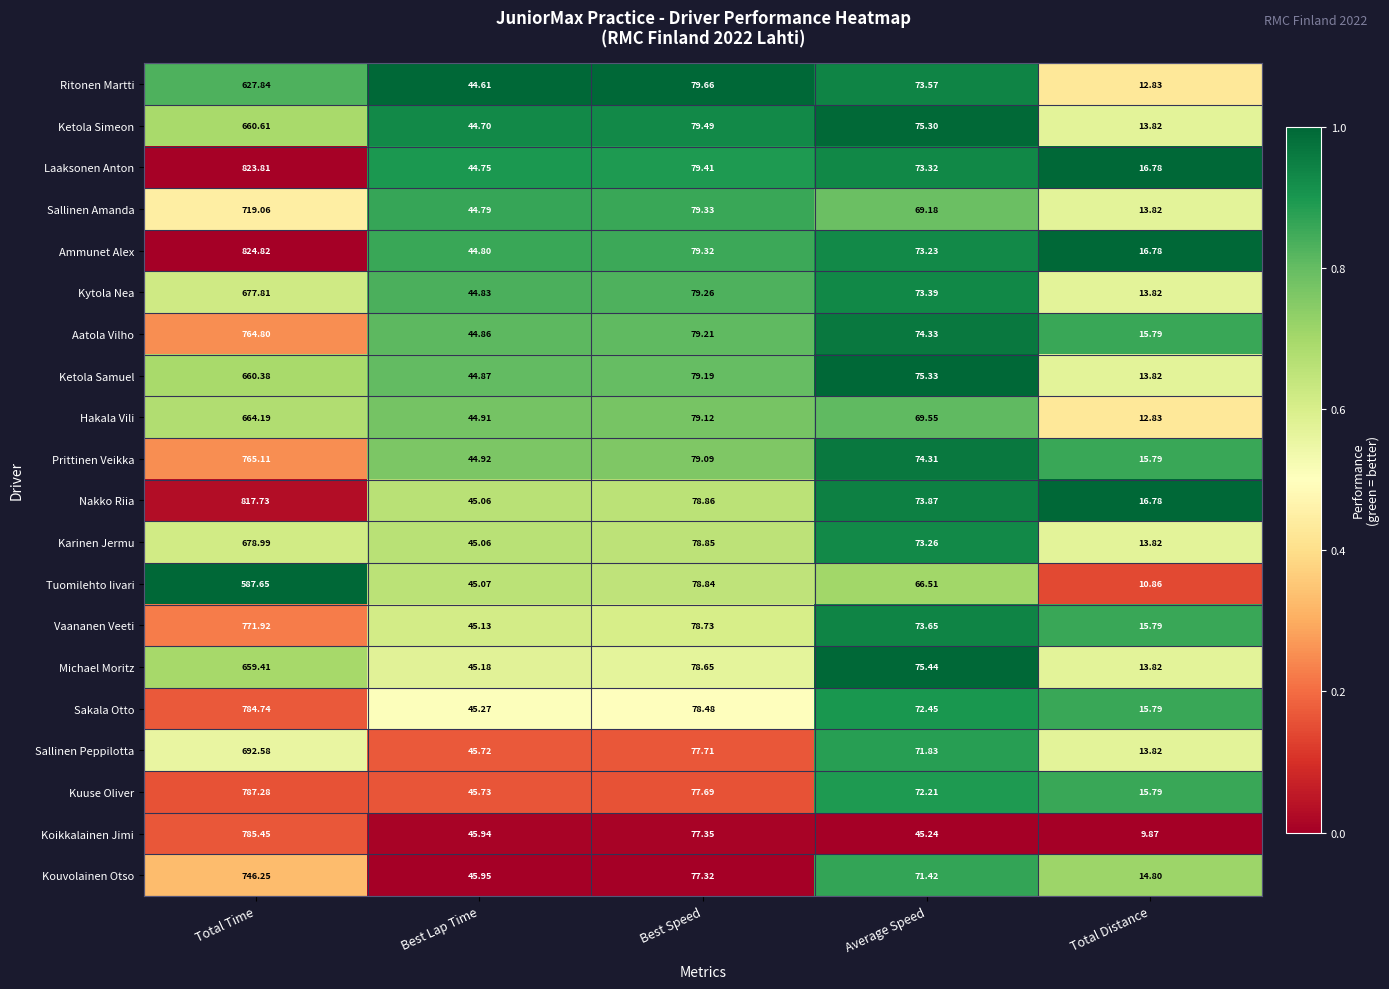

At which label does Ketola Simeon first exceed 75?

Total Time